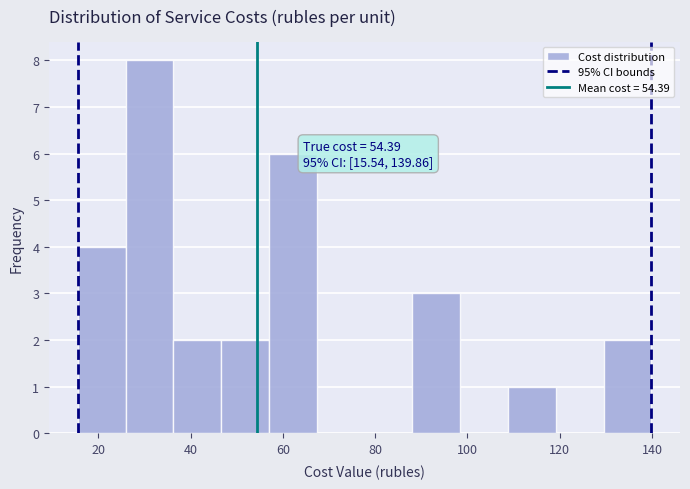

Which range on the x-axis has the tallest bar?

26 to 36